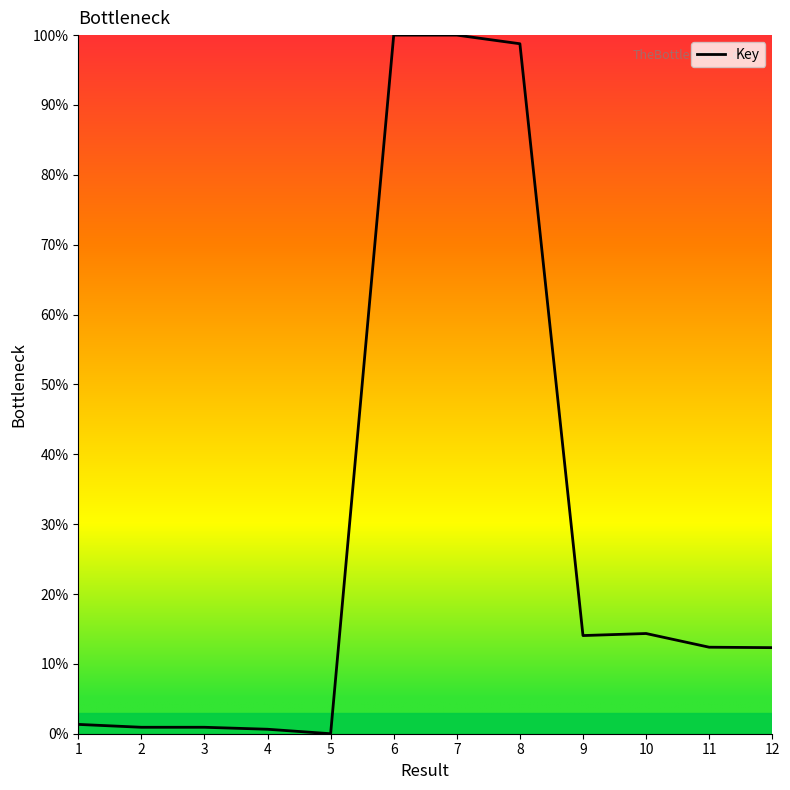

True or false: the data shows 12.3 at 12.

True